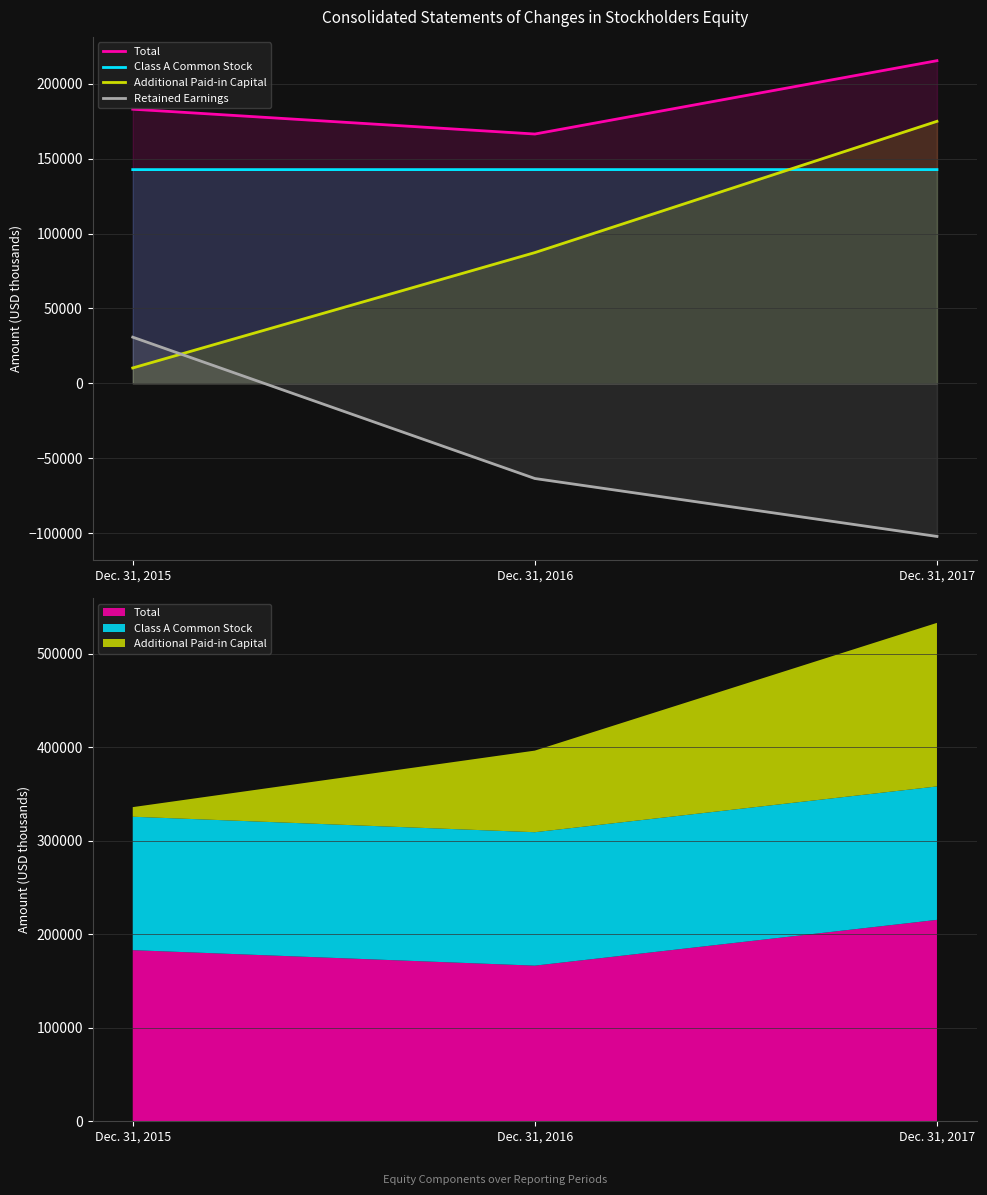

Reading left to right, list all the values displayed in this chart.

Total: 182966	166395	215346
Class A Common Stock: 142638	142652	142655
Additional Paid-in Capital: 10270	87260	174871
Retained Earnings: 30818	-63517	-102180